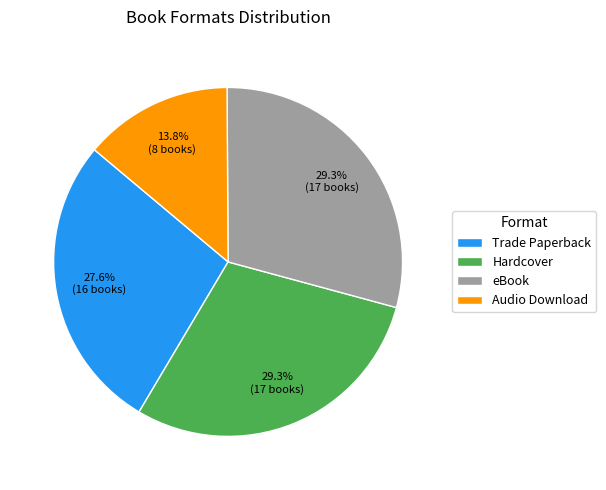

Which slice is the smallest?

Audio Download